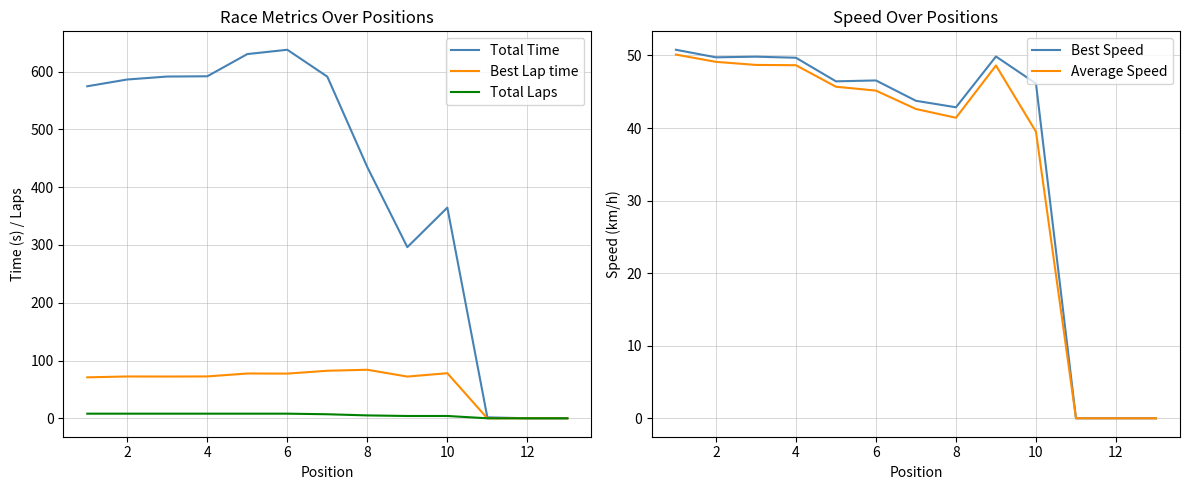

Count the number of data series in this chart.

5